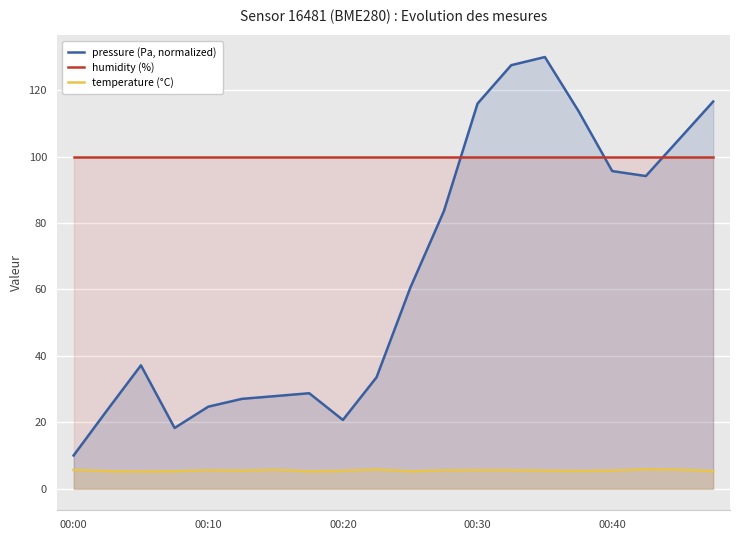

What is the maximum value for temperature (°C)?

5.9